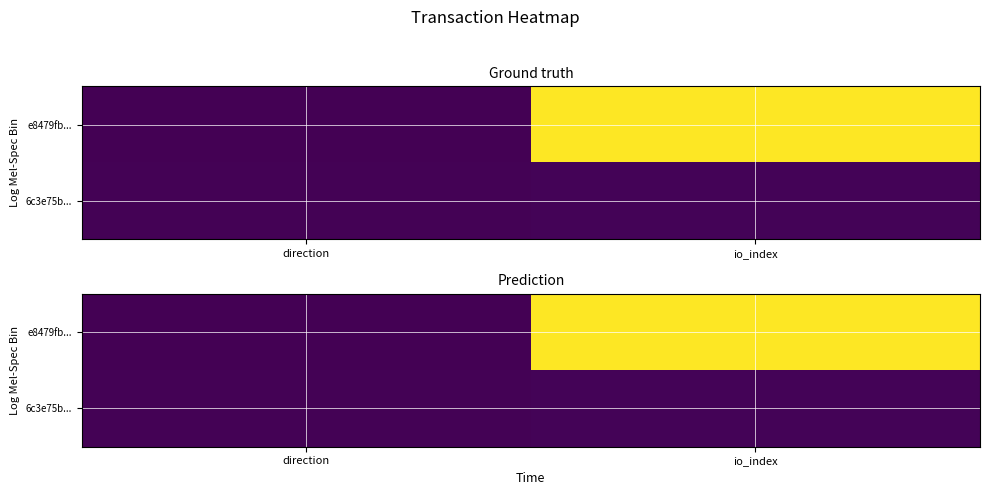

What is the average value of the 6c3e75b... series?

2